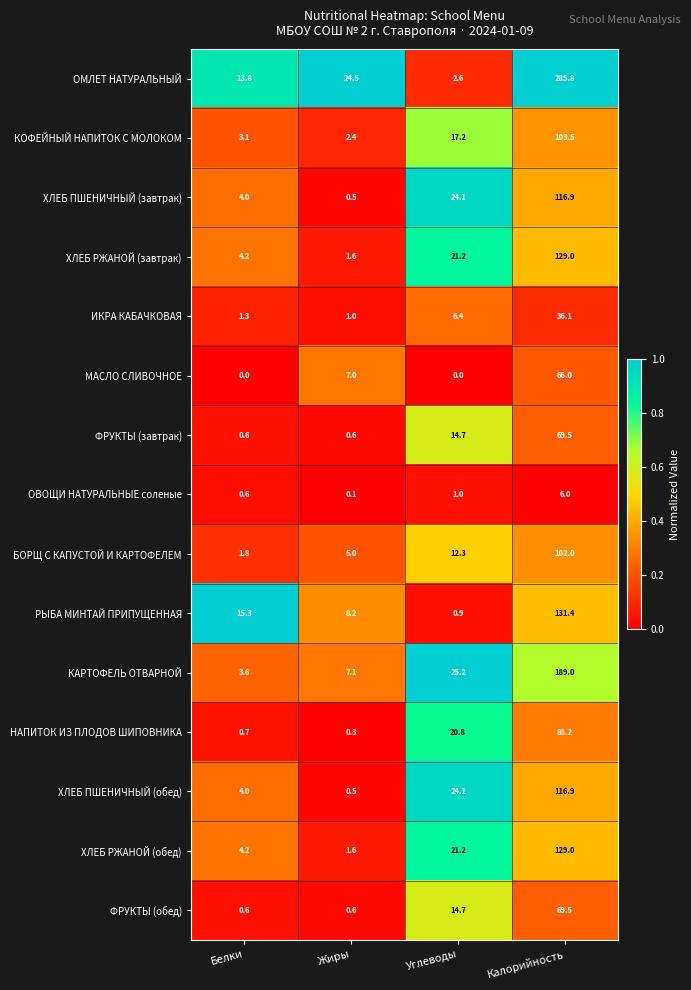

What is the sum of the ХЛЕБ ПШЕНИЧНЫЙ (завтрак) values at Калорийность and Белки?

120.9